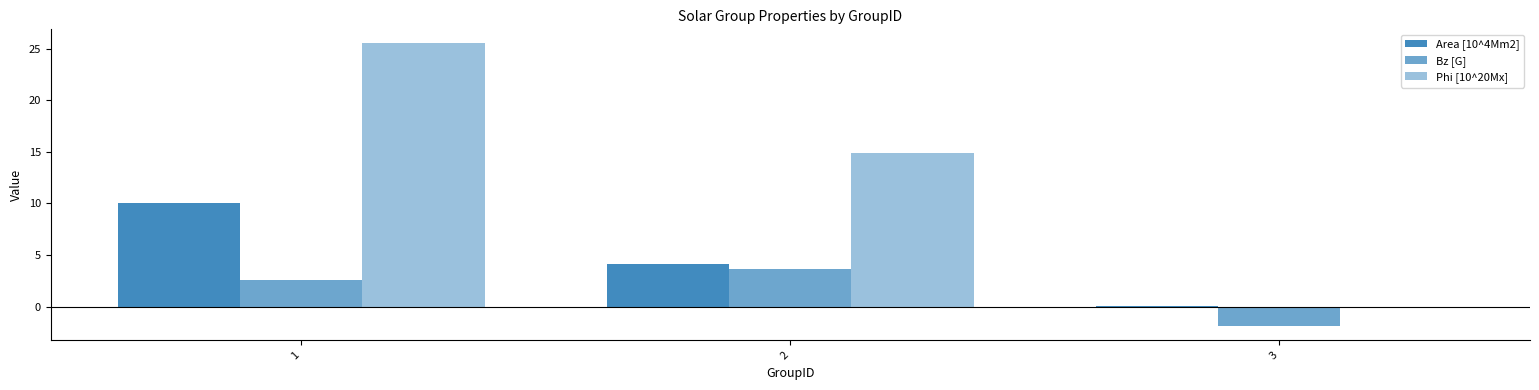

How many groups of bars are there?

3